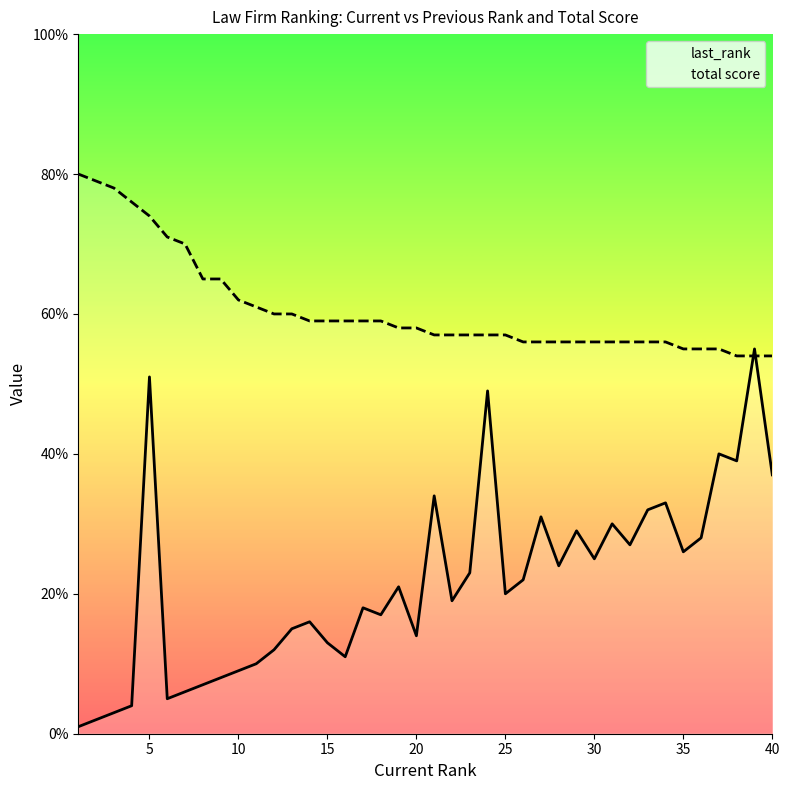

How many data points in last_rank are above 21?

19